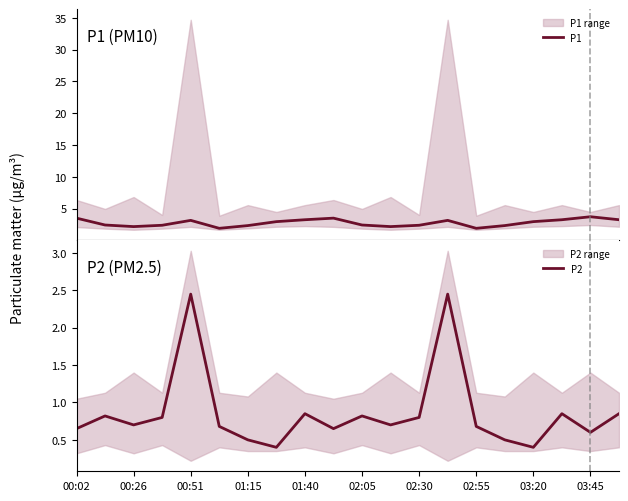

True or false: P2 has a value of 0.7 at 00:26.

True